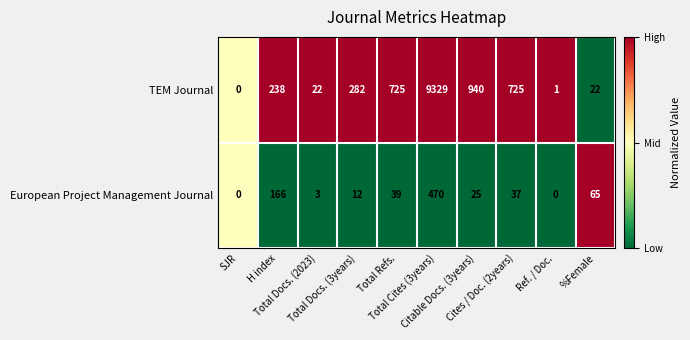

List the series in order of their peak value, lowest first.

European Project Management Journal, TEM Journal